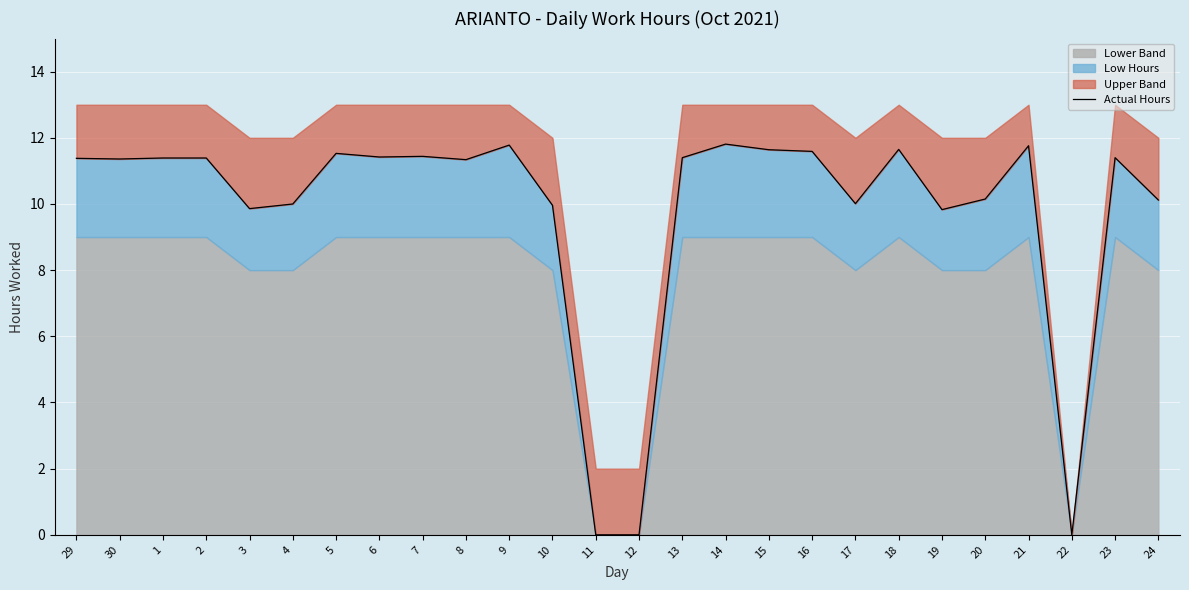

What is the maximum value shown in the chart?

11.8